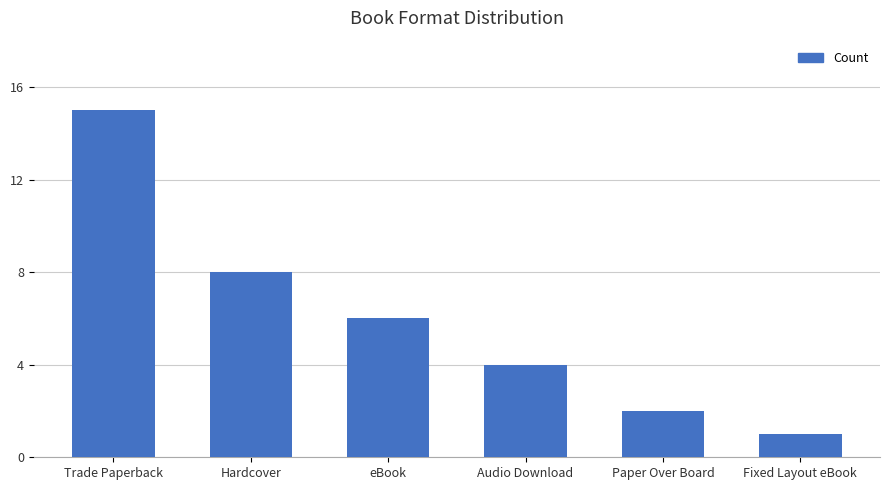

Reading left to right, list all the values displayed in this chart.

15	8	6	4	2	1